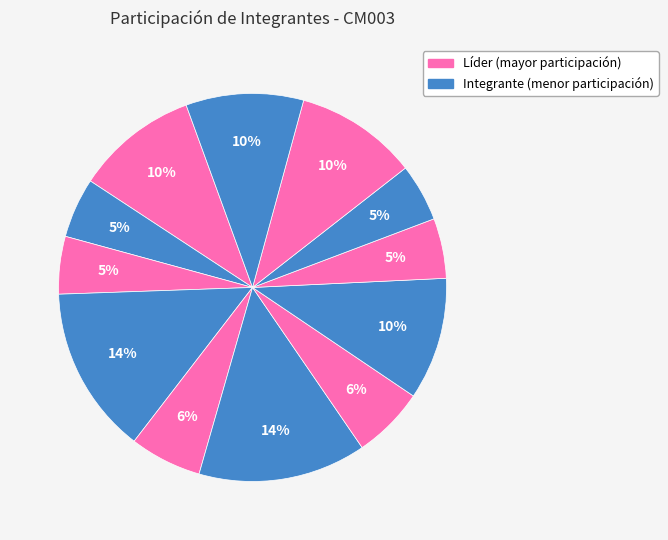

How many segments does this pie chart have?

12